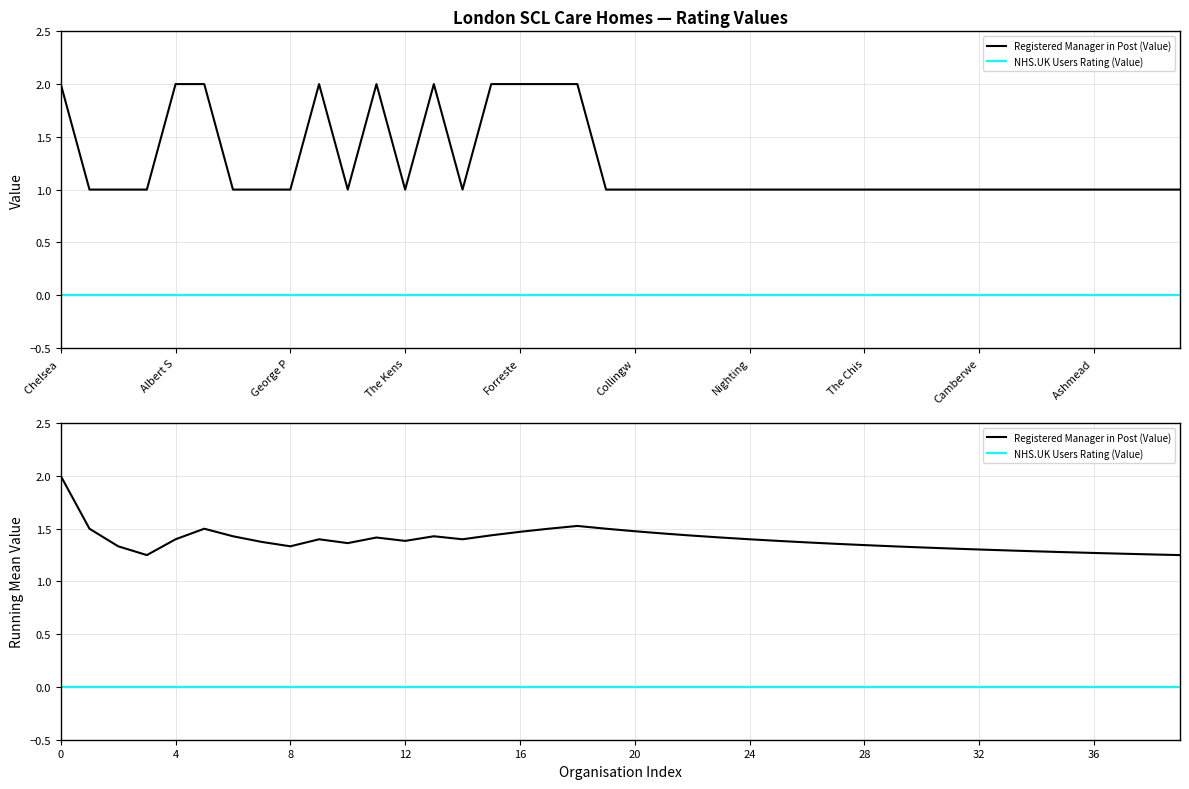

Which series has the largest range (max minus min)?

Registered Manager in Post (Value)